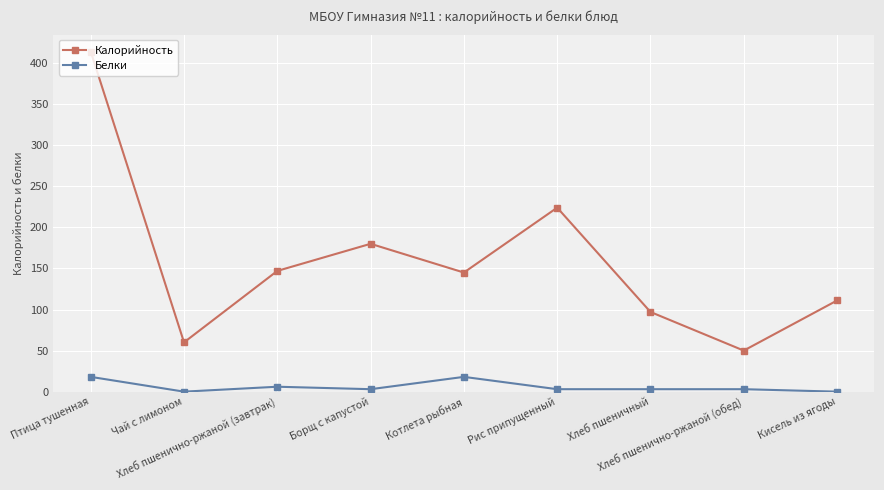

Is the value of Калорийность at Чай с лимоном greater than the value of Белки at Хлеб пшеничный?

Yes